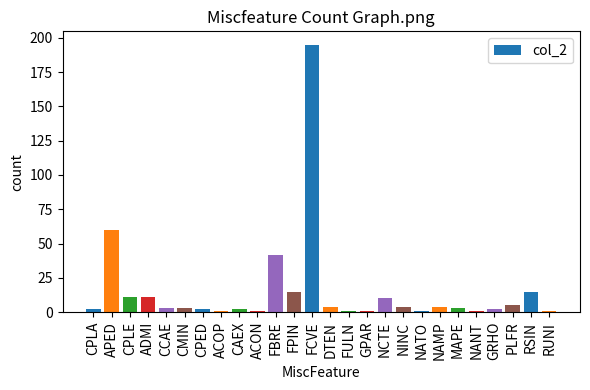

What is the sum of the values at FPIN and NCTE?

25